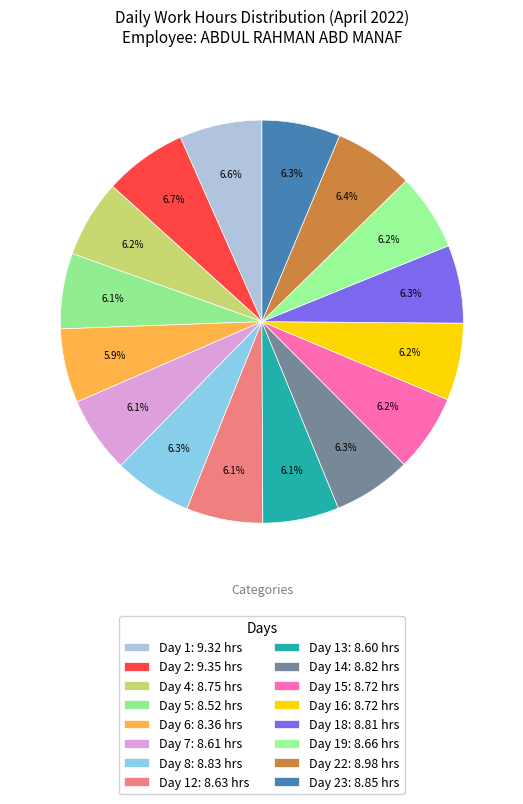

Count the number of slices in the pie.

16